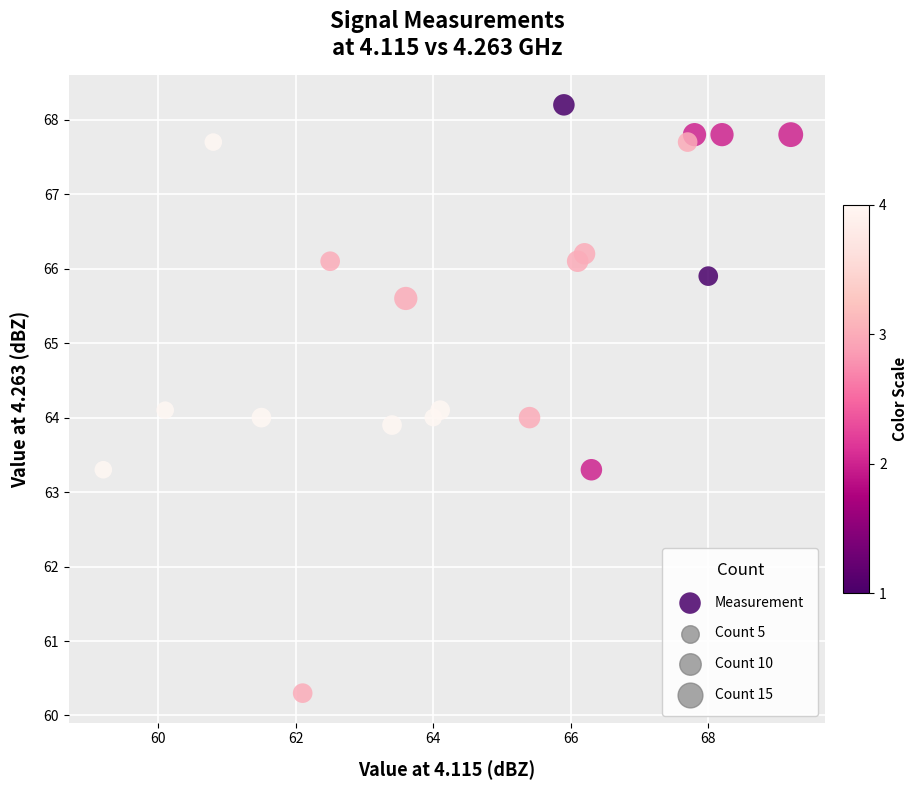

What is the range of X values (max minus min)?

10.0